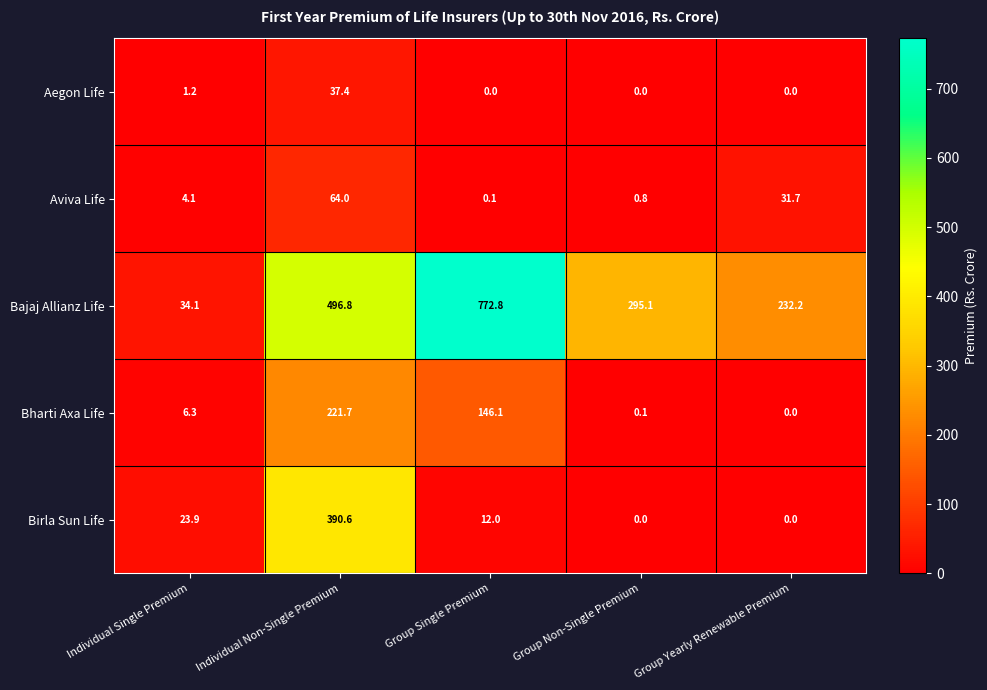

Rank the series by their maximum value, from highest to lowest.

Bajaj Allianz Life, Birla Sun Life, Bharti Axa Life, Aviva Life, Aegon Life